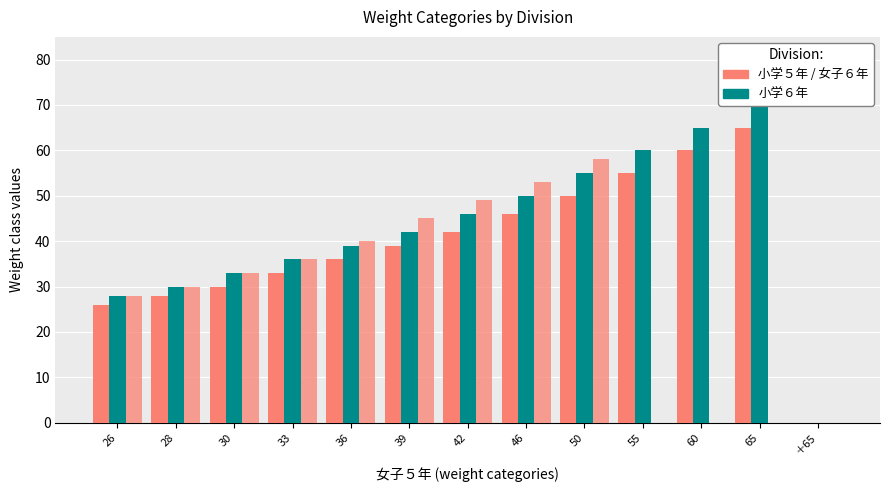

What is the sum of the 小学５年 values at 39 and 42?

81